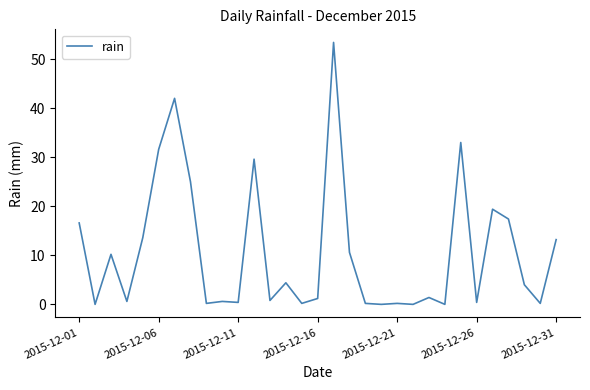

What is the greatest value displayed?

53.4